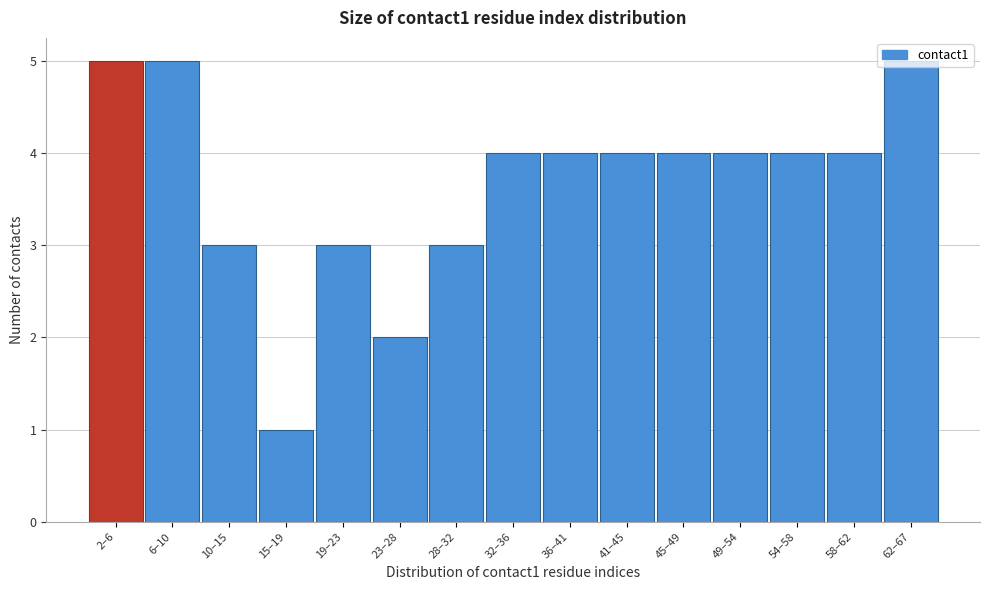

What is the change in value from 6–10 to 23–28?

-3